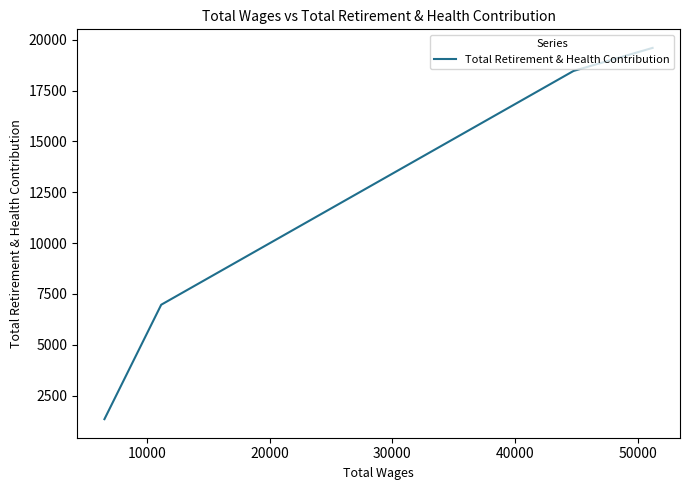

The value at 10000 is 32839. True or false?

False